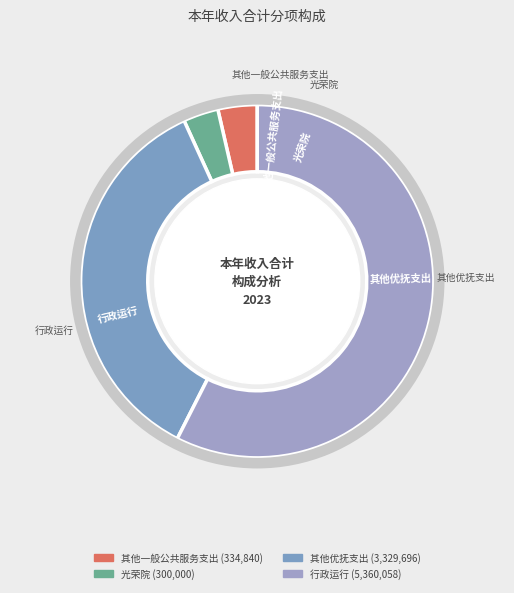

To the nearest percent, what is the difference between the largest and smallest slice percentages?

54%